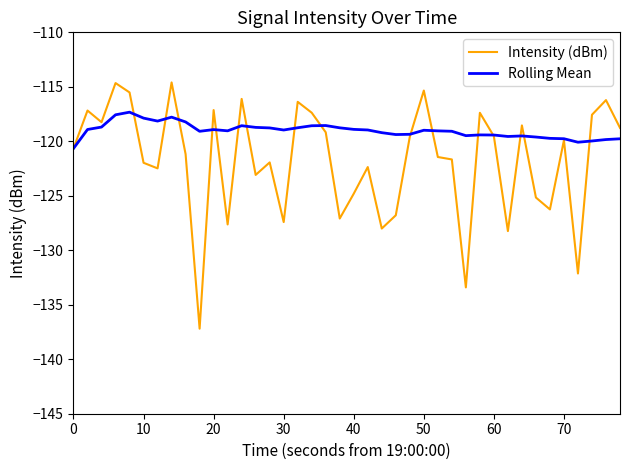

What is the average value of the Intensity (dBm) series?

-121.8